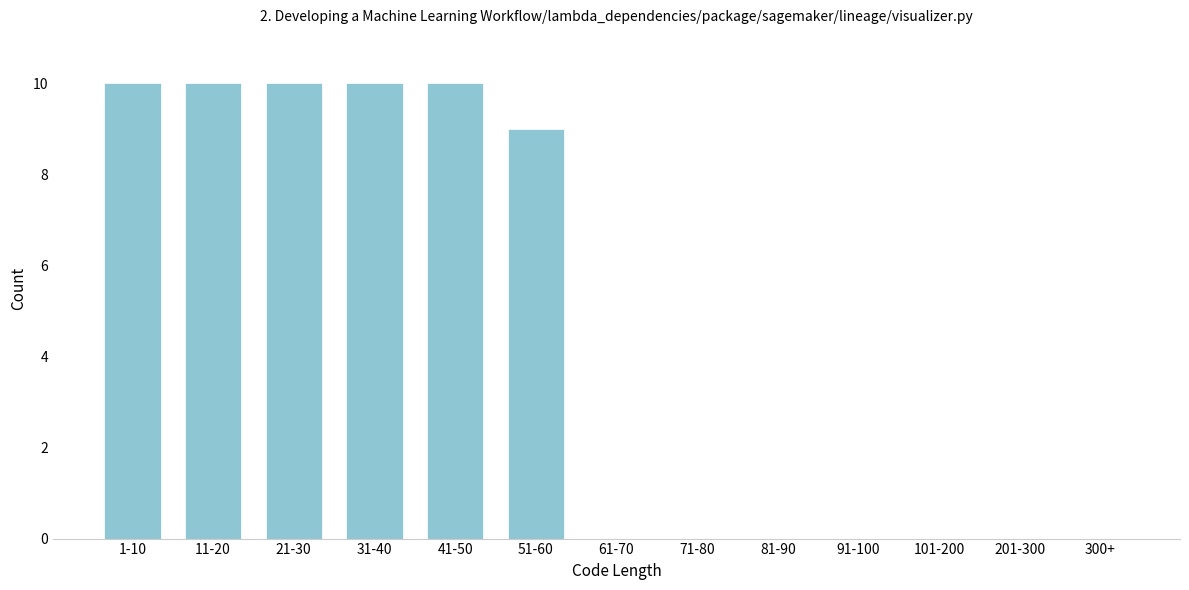

Reading left to right, list all the values displayed in this chart.

1-10=10	11-20=10	21-30=10	31-40=10	41-50=10	51-60=9	61-70=0	71-80=0	81-90=0	91-100=0	101-200=0	201-300=0	300+=0